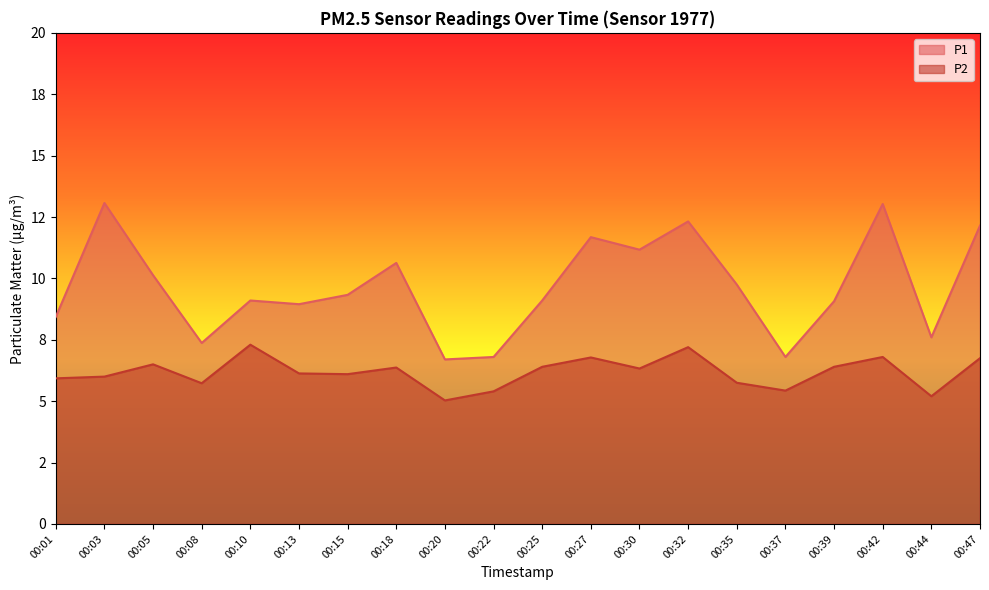

Which series has the largest range (max minus min)?

P1